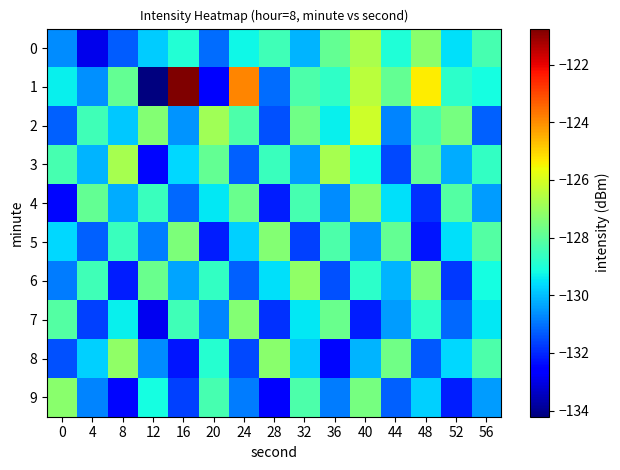

What is the difference between the highest and lowest values at 24?

7.7